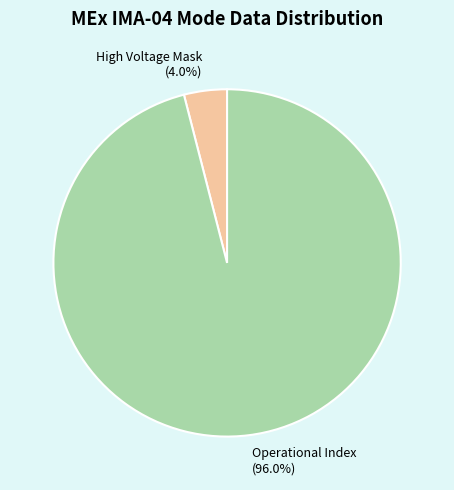

How many segments does this pie chart have?

2